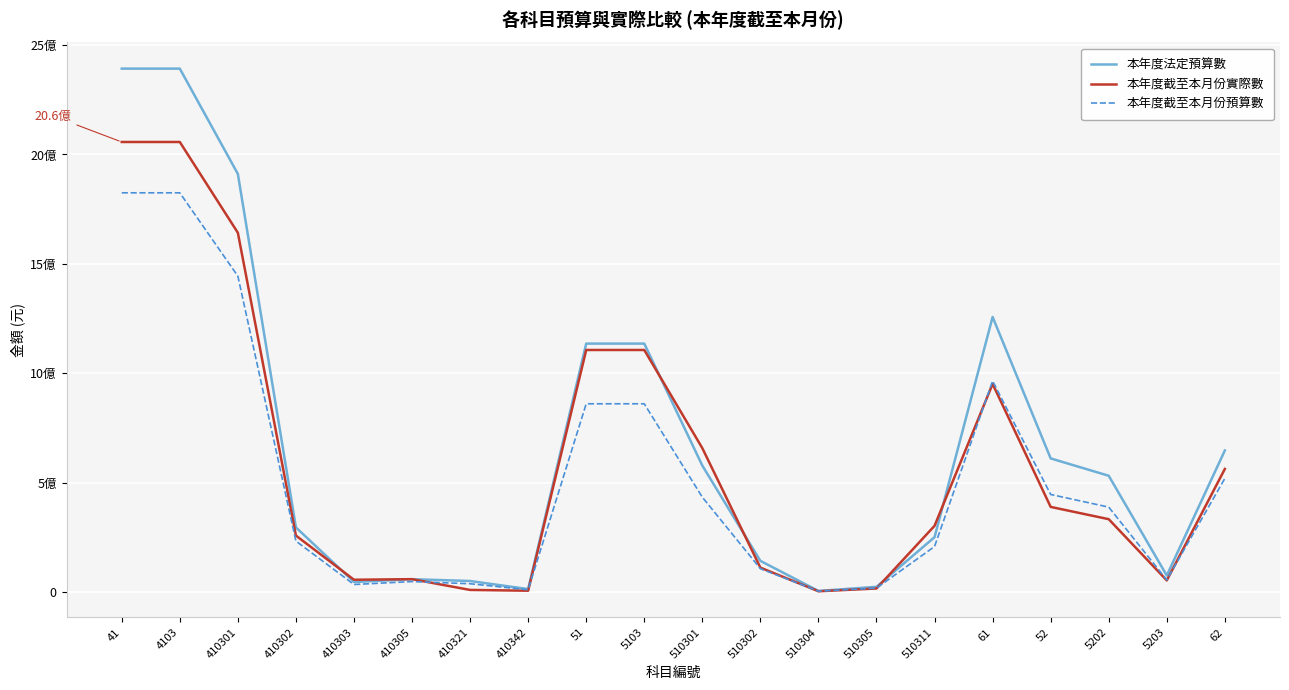

What is the sum of the 本年度截至本月份實際數 values at 410302 and 4103?

2314901030.5